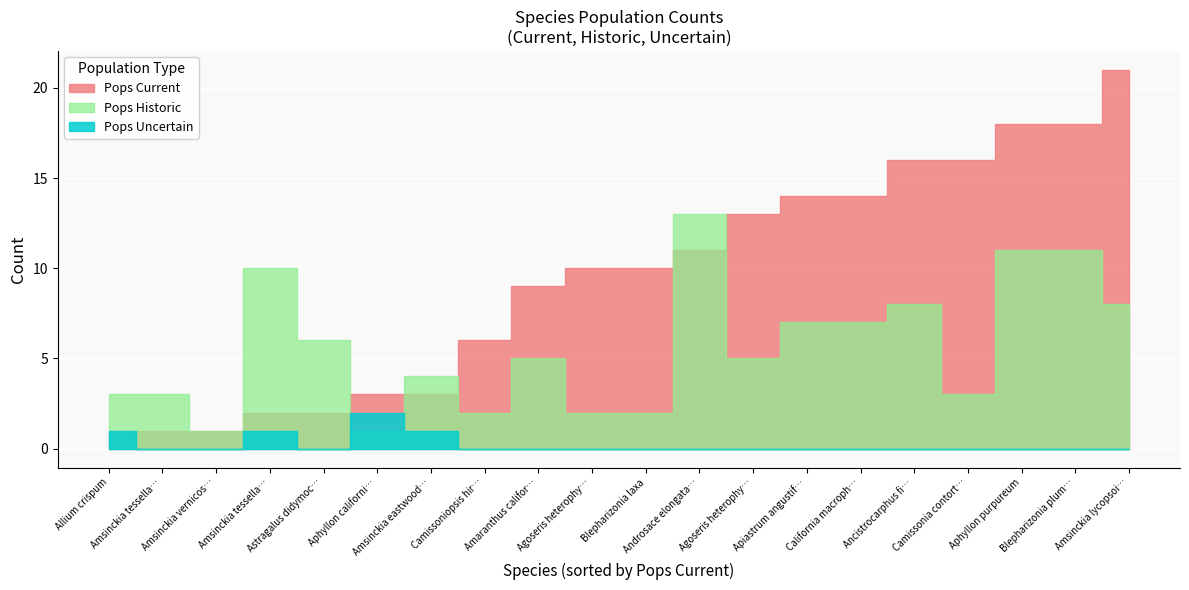

How many lines are shown in the chart?

3